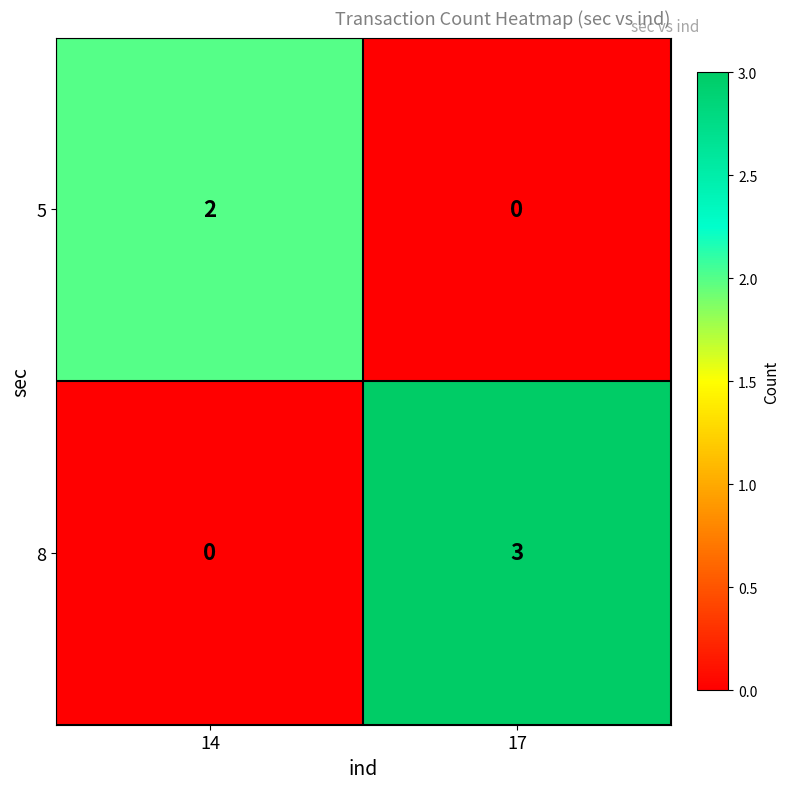

Reading left to right, extract all data points from this chart.

5: 14=2	17=0
8: 14=0	17=3